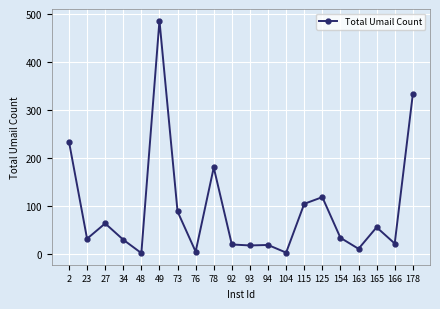

What is the difference between the values at 73 and 48?

87